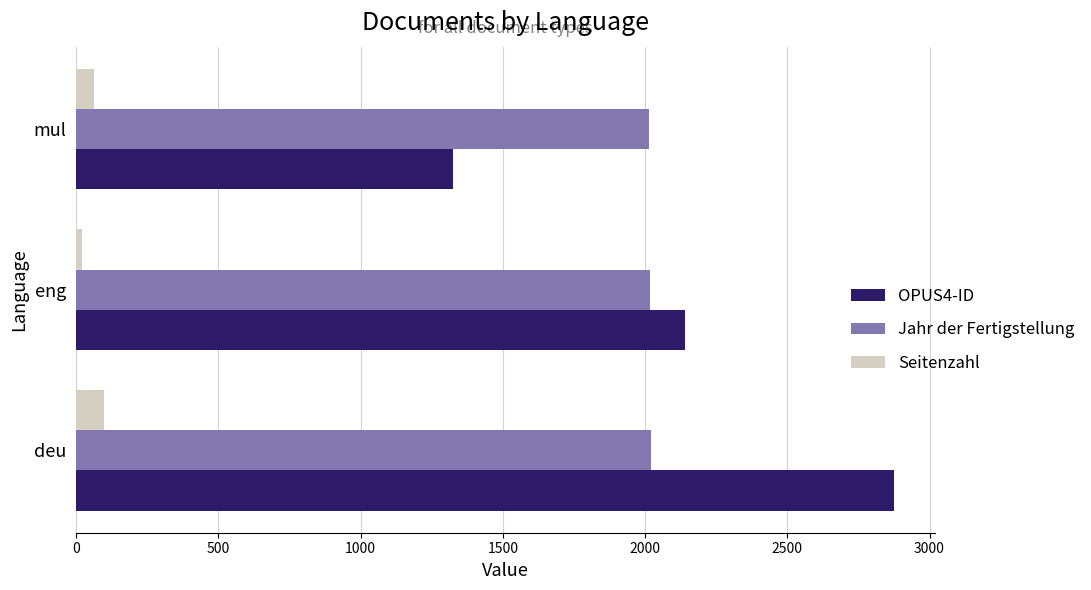

What is the average value of the Seitenzahl series?

61